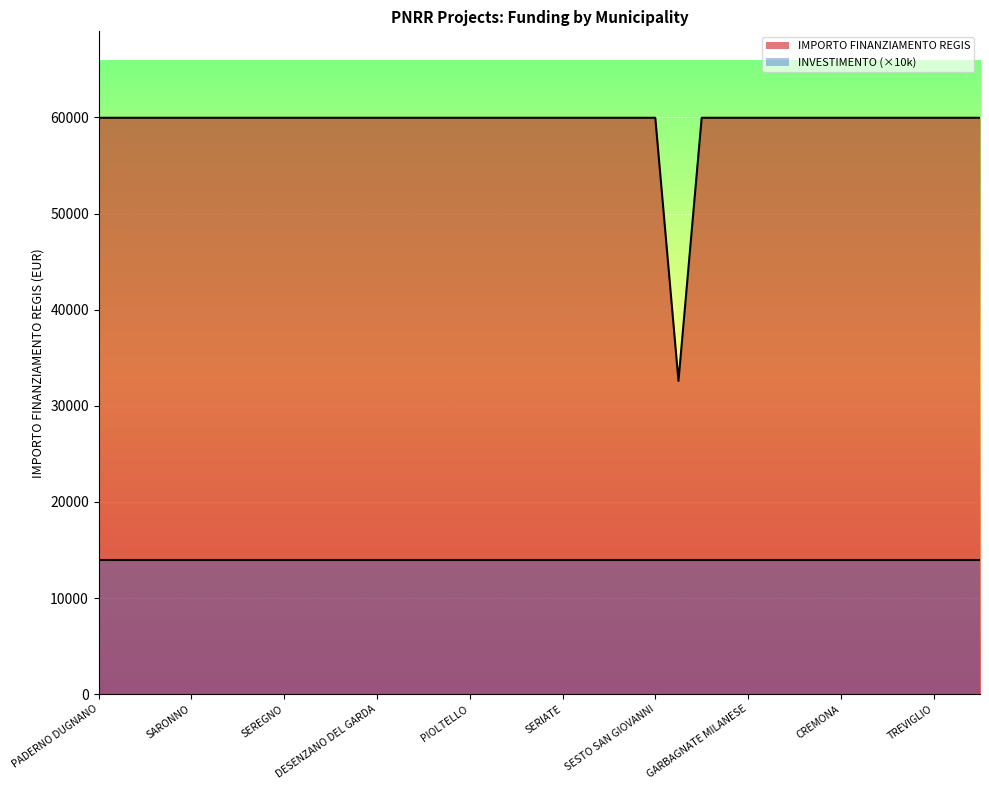

What is the value of the 34th point from the left?

59966